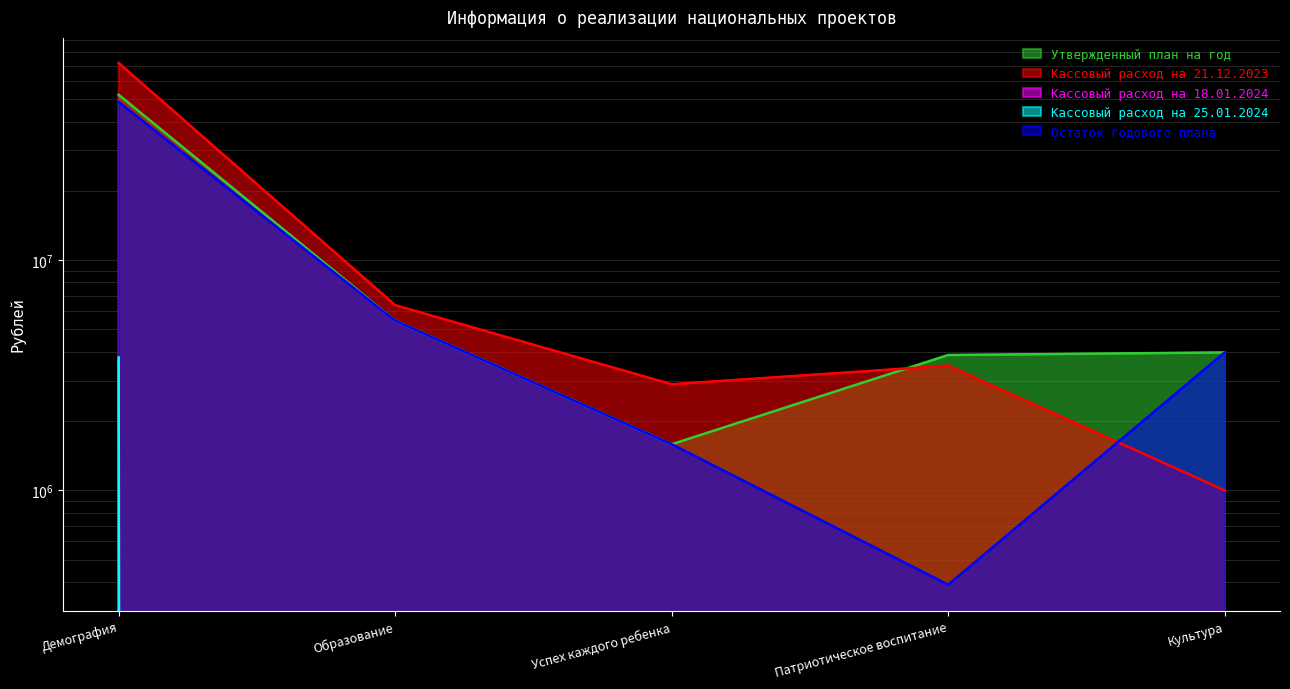

True or false: Остаток годового плана has a value of 3973256.6 at Культура.

True